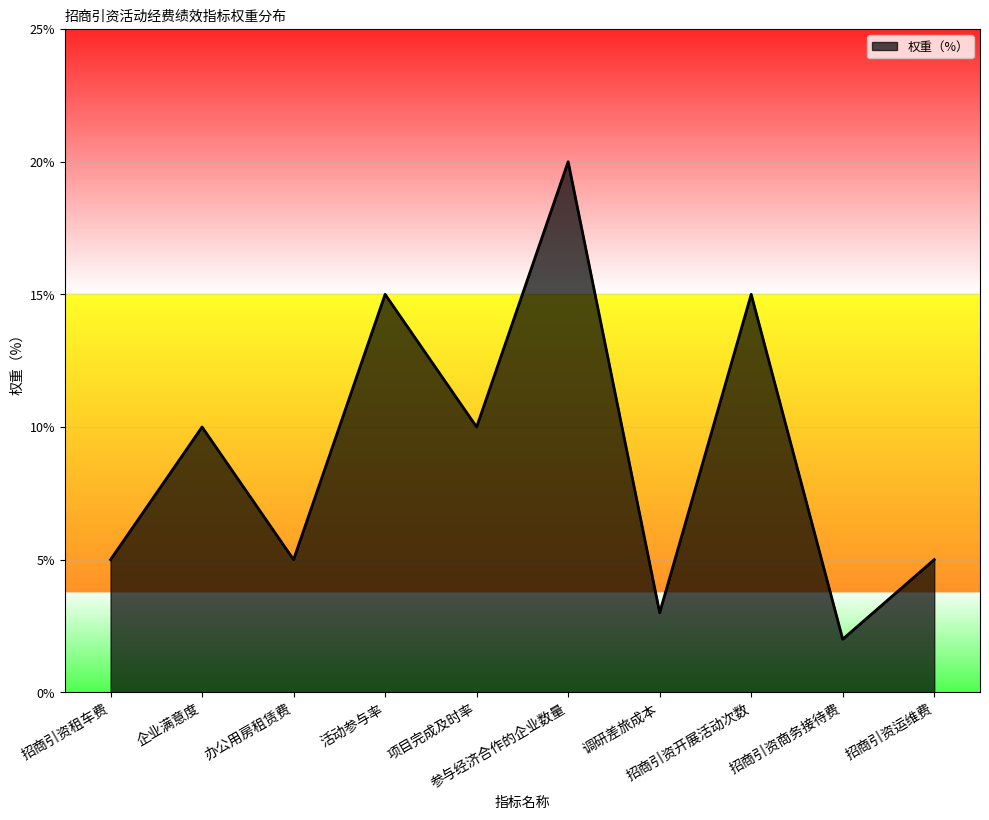

Reading right to left, transcribe all the data shown in this chart.

招商引资运维费=5	招商引资商务接待费=2	招商引资开展活动次数=15	调研差旅成本=3	参与经济合作的企业数量=20	项目完成及时率=10	活动参与率=15	办公用房租赁费=5	企业满意度=10	招商引资租车费=5